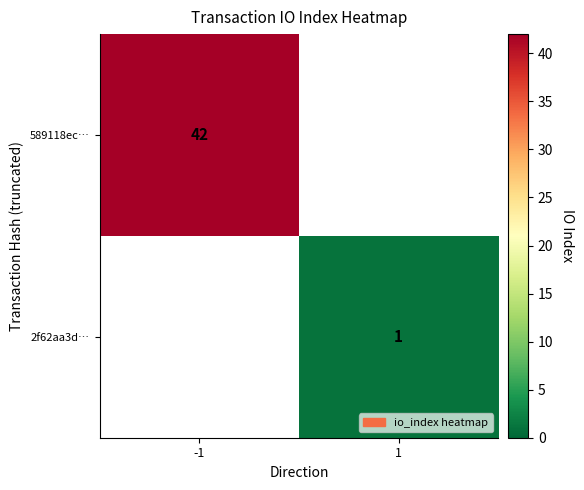

Is it true that 589118ec… equals 42 at -1?

True